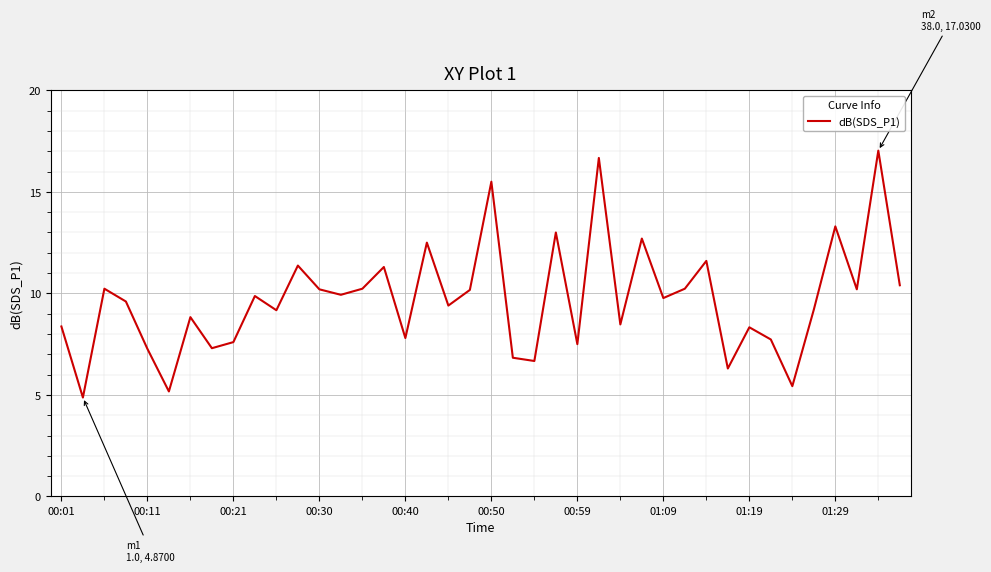

How many interior local peaks (higher than both neighbors) does the data have?

14